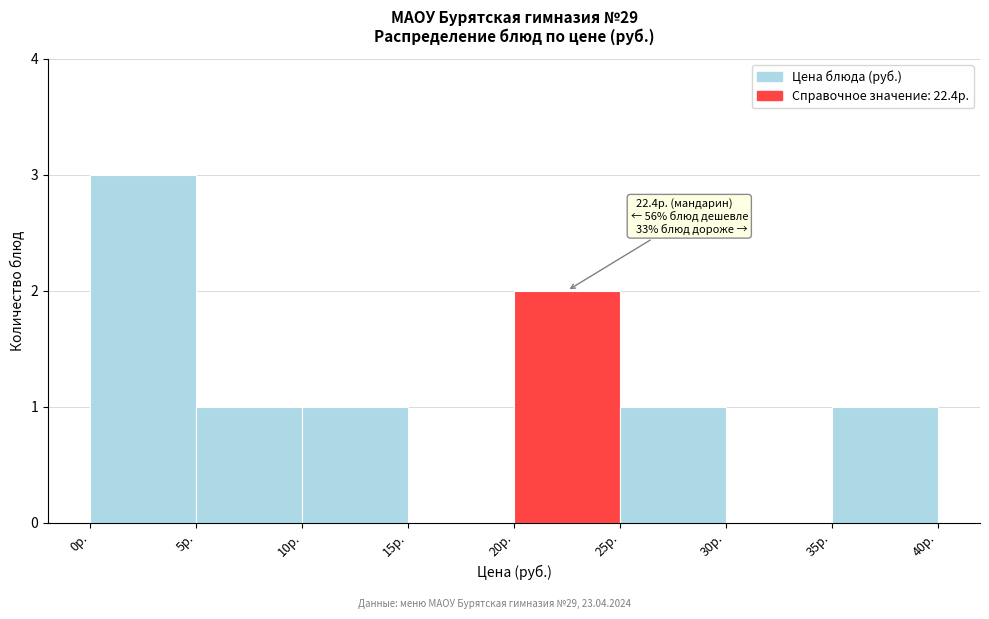

Which range on the x-axis has the tallest bar?

0 to 5